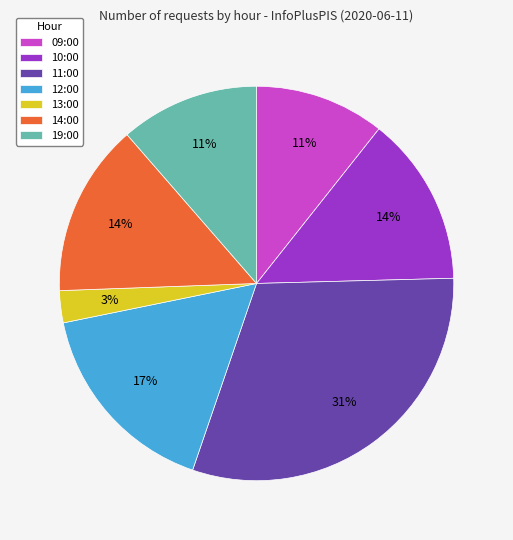

To the nearest percent, what is the difference between the 10:00 and 12:00 slice percentages?

3%